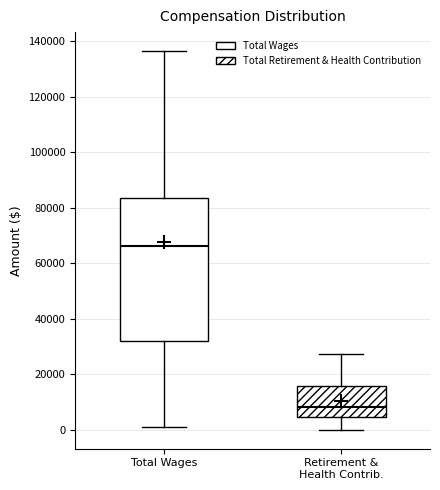

Reading left to right, read every box against the y-axis: the position of its median line, the range the box covers, and the ends of its whiskers. The values are not printed on the chart, so give them approximately, as read against the axis.

Total Wages: median 66000, box 32000 to 84000, whiskers 0 to 136000
Retirement & Health Contrib.: median 8000, box 4000 to 16000, whiskers 0 to 28000